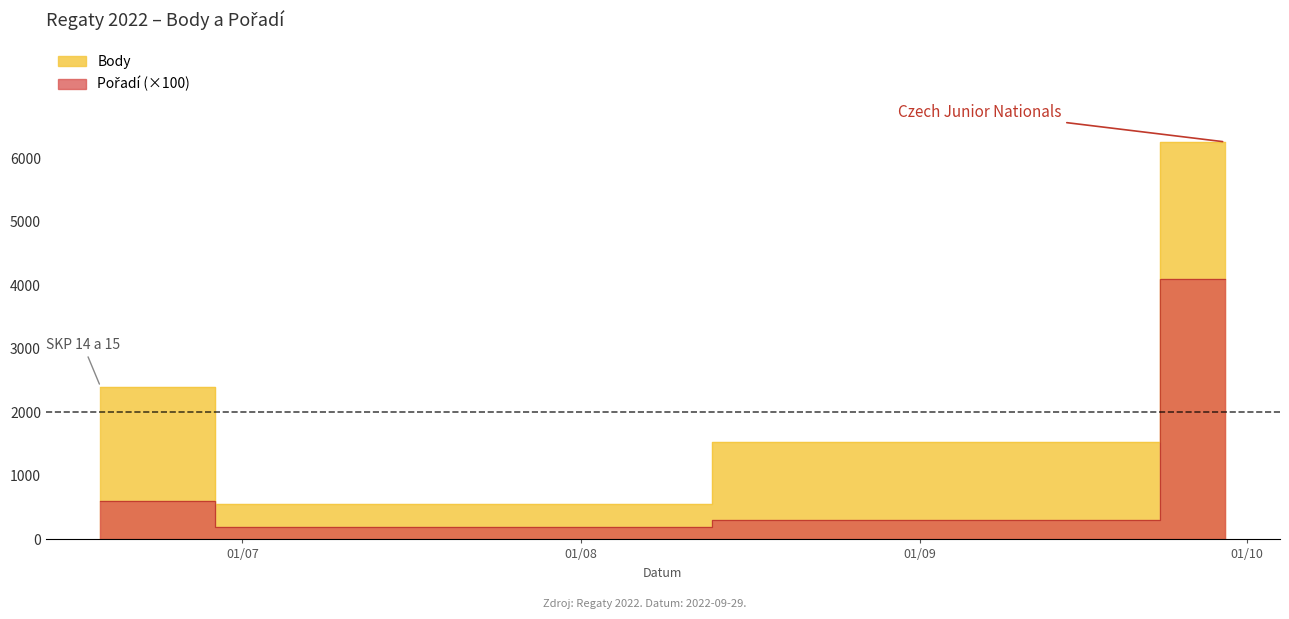

Rank the categories by Body value from highest to lowest.

2022-09-29, 2022-06-18, 2022-09-17, 2022-07-09